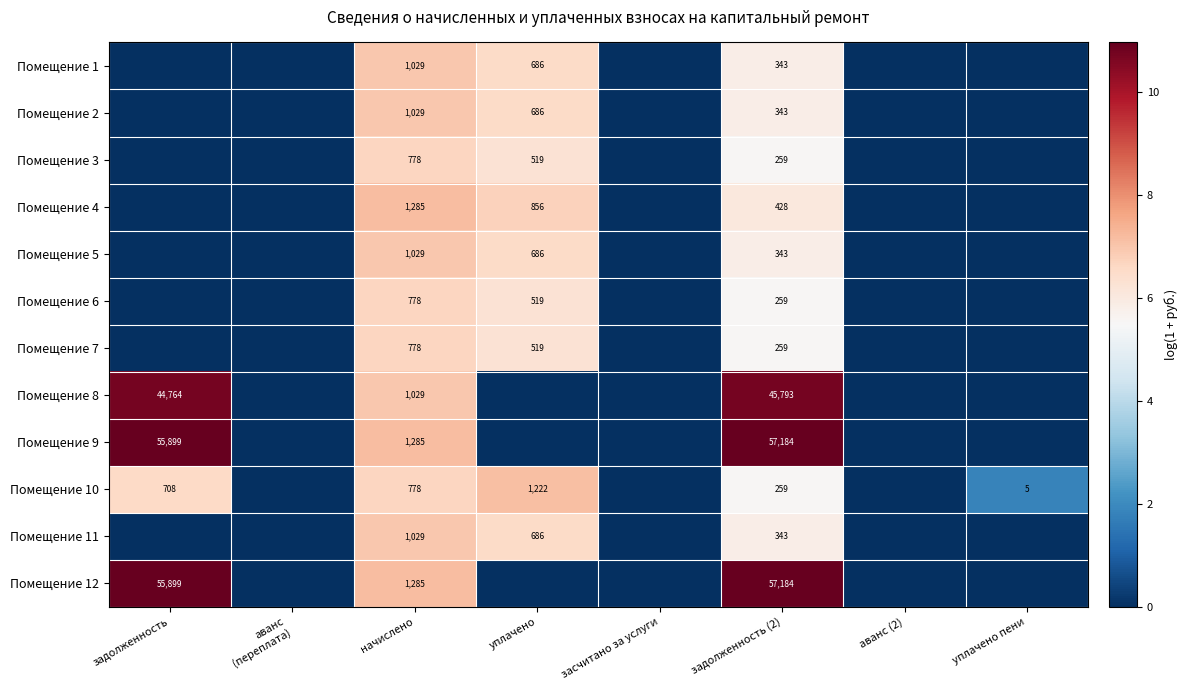

What is the total value across all series at начислено?

12112